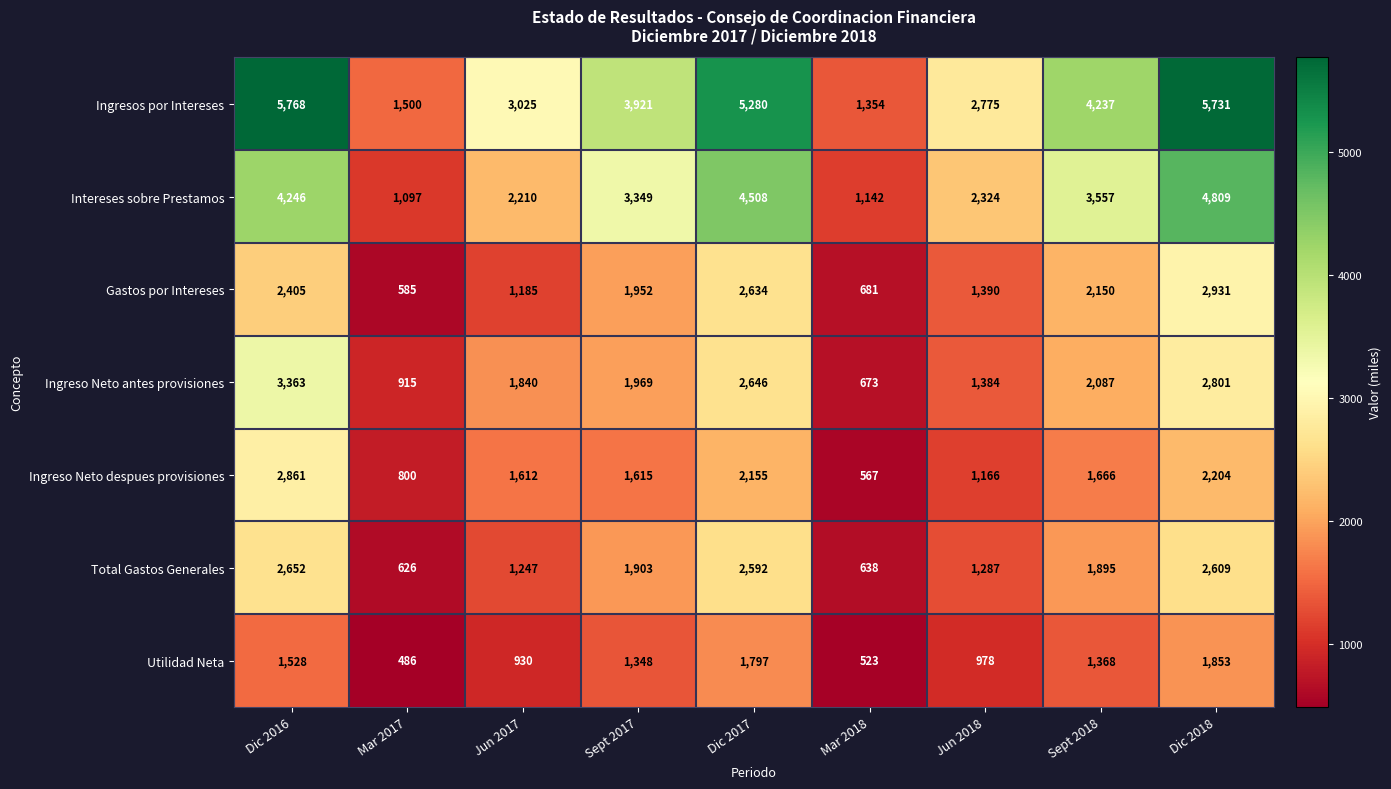

The value of Gastos por Intereses at Dic 2016 is 2405. True or false?

True